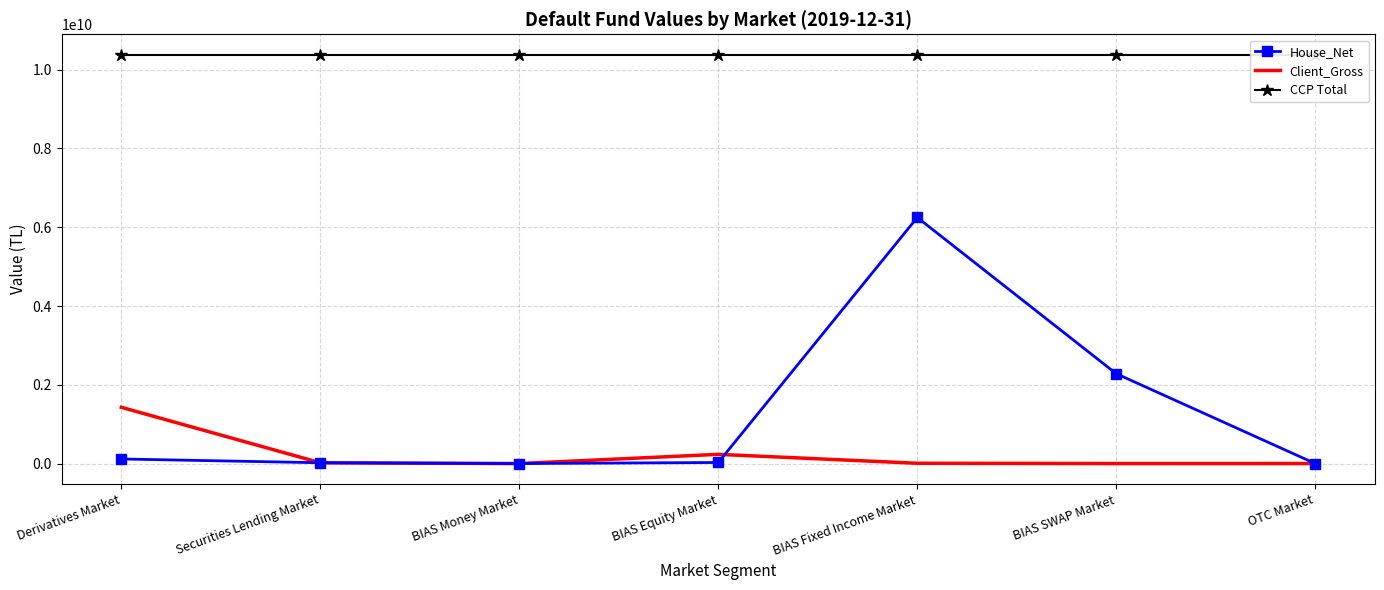

Does the chart have visible grid lines?

Yes